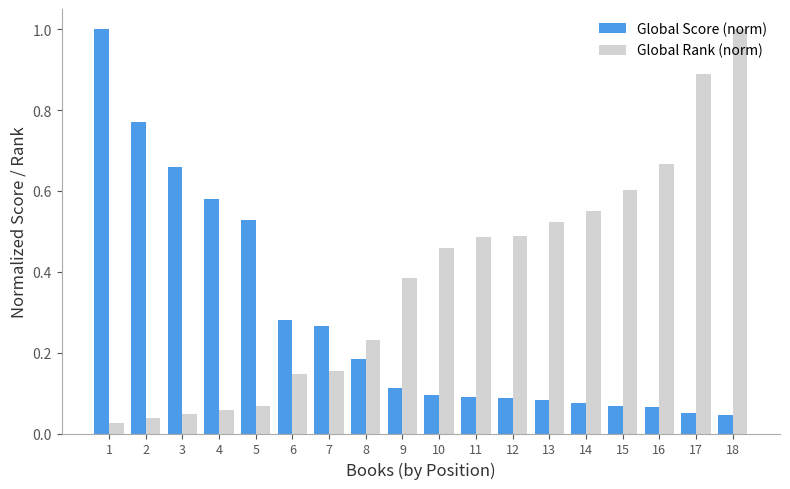

At which label does Global Rank (norm) reach its minimum?

1